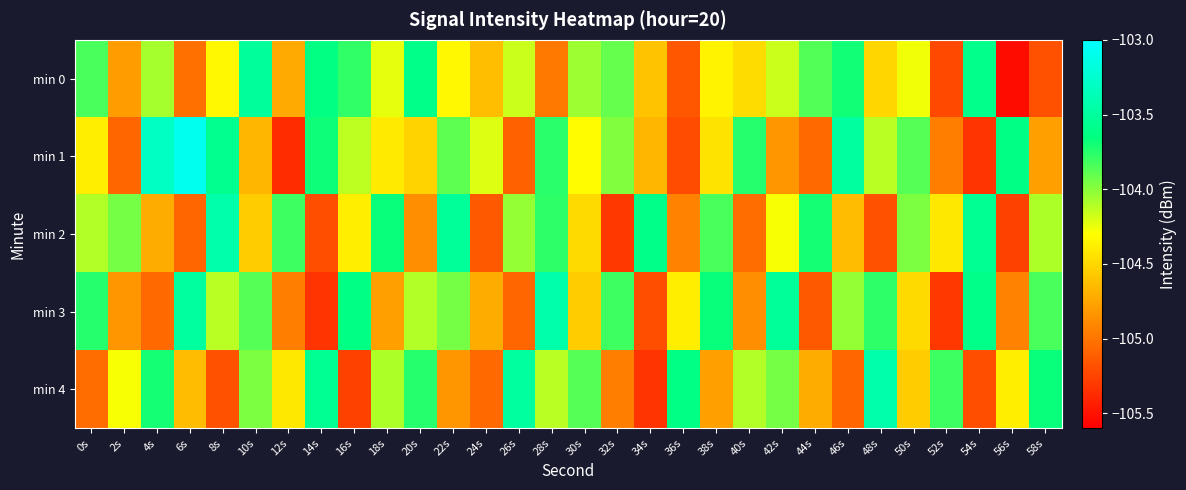

Rank the series by their maximum value, from lowest to highest.

min 0, min 2, min 3, min 4, min 1